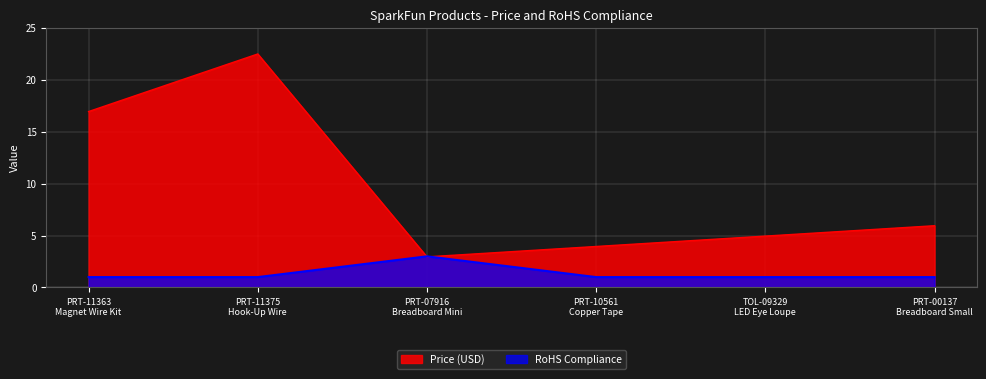

True or false: RoHS Compliance has more than 2 interior local peaks.

False